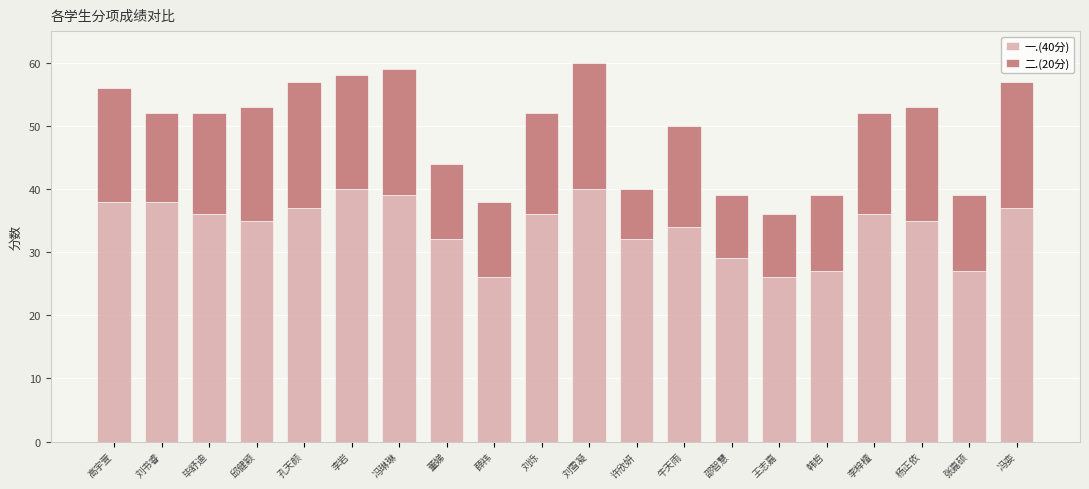

Count the number of data series in this chart.

2